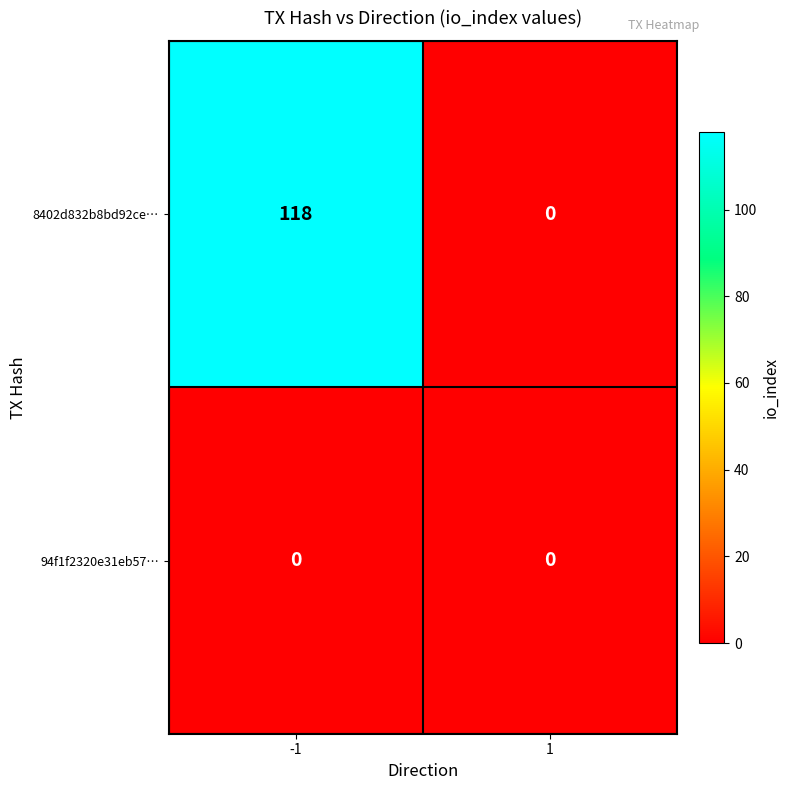

Rank the series at -1 from highest to lowest value.

8402d832b8bd92ce…, 94f1f2320e31eb57…